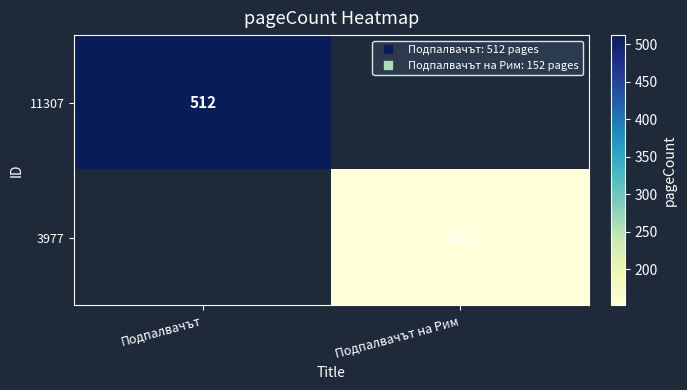

How many data points does each series have?

2